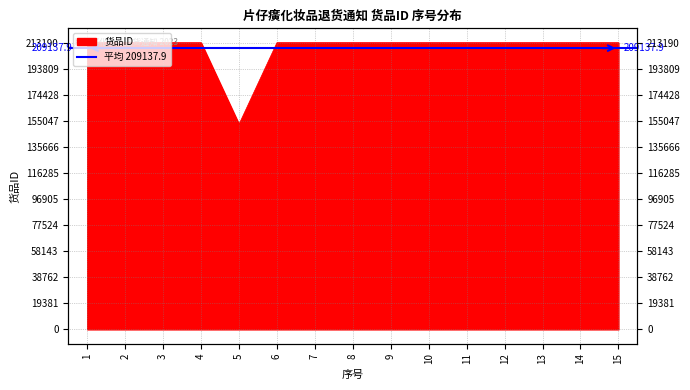

True or false: the data shows 213185 at 6.

True